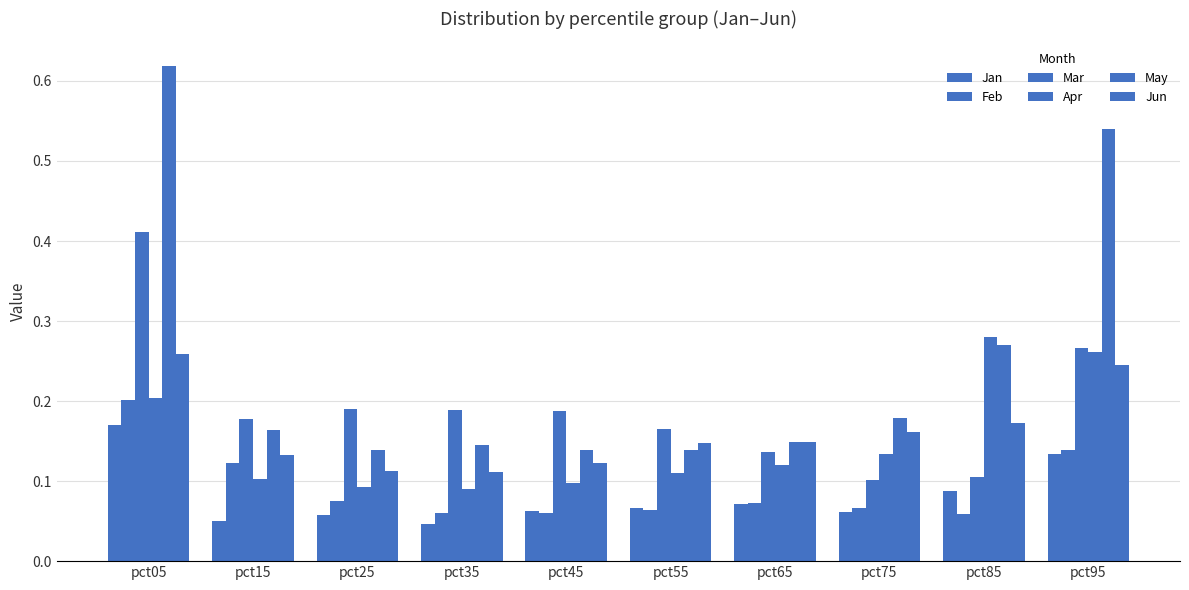

Does the chart contain stacked bars?

No